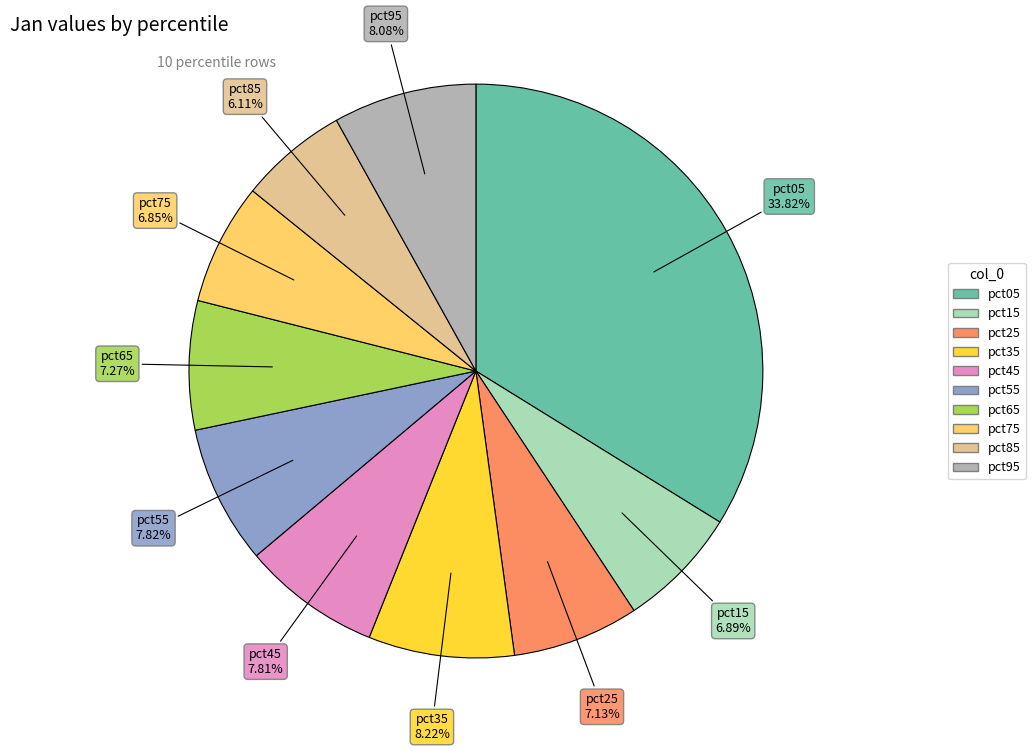

What is the smallest slice in the pie chart?

pct85